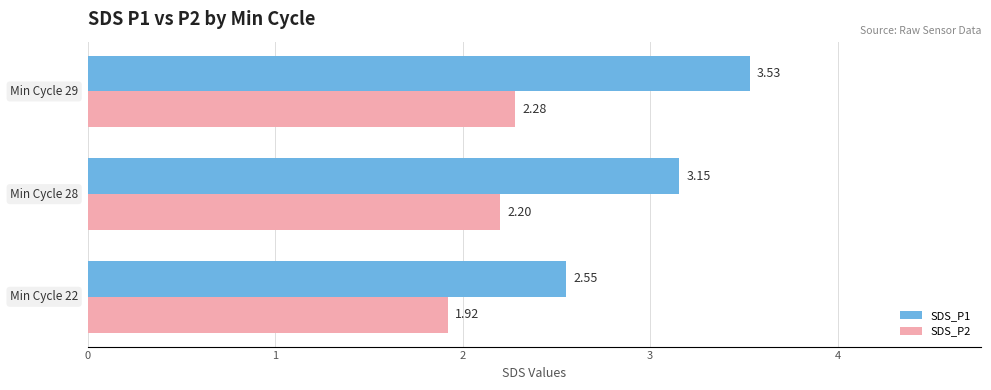

What is the average value of the SDS_P2 series?

2.1